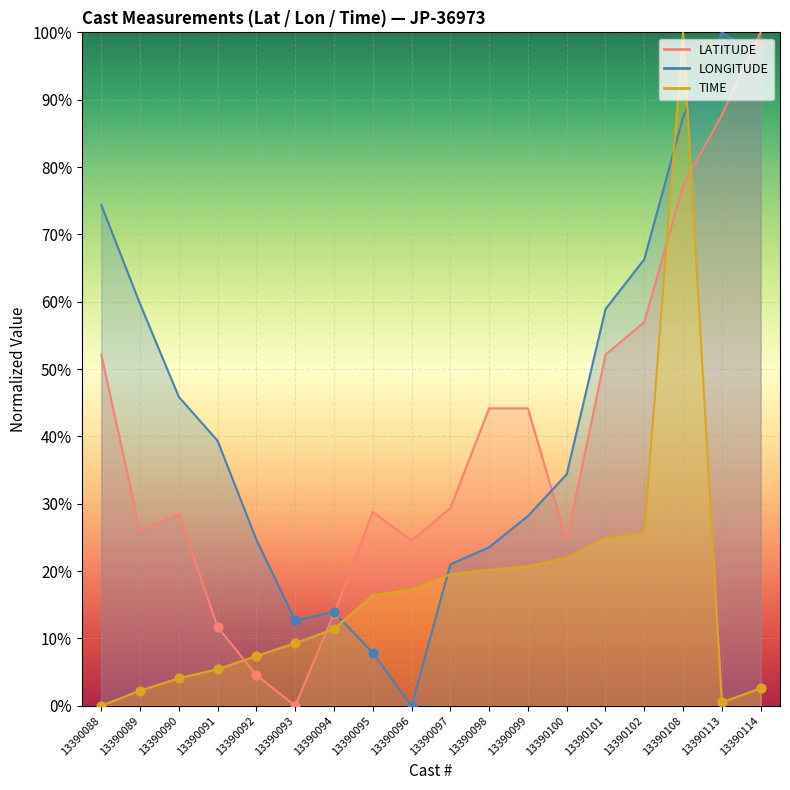

At which category is the sum across all series the highest?

13390108